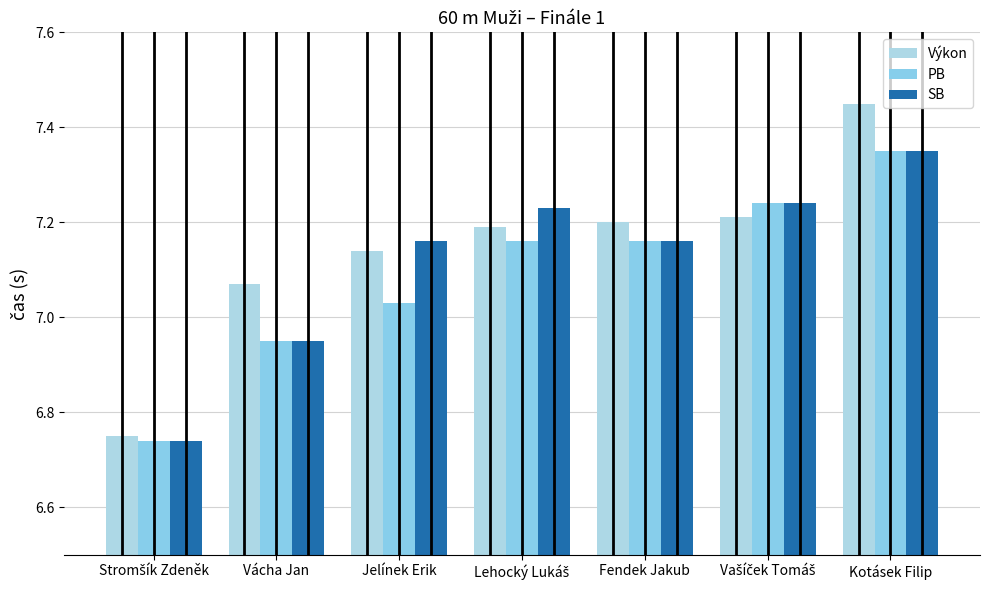

What is the label of the 1st bar from the right?

Kotásek Filip